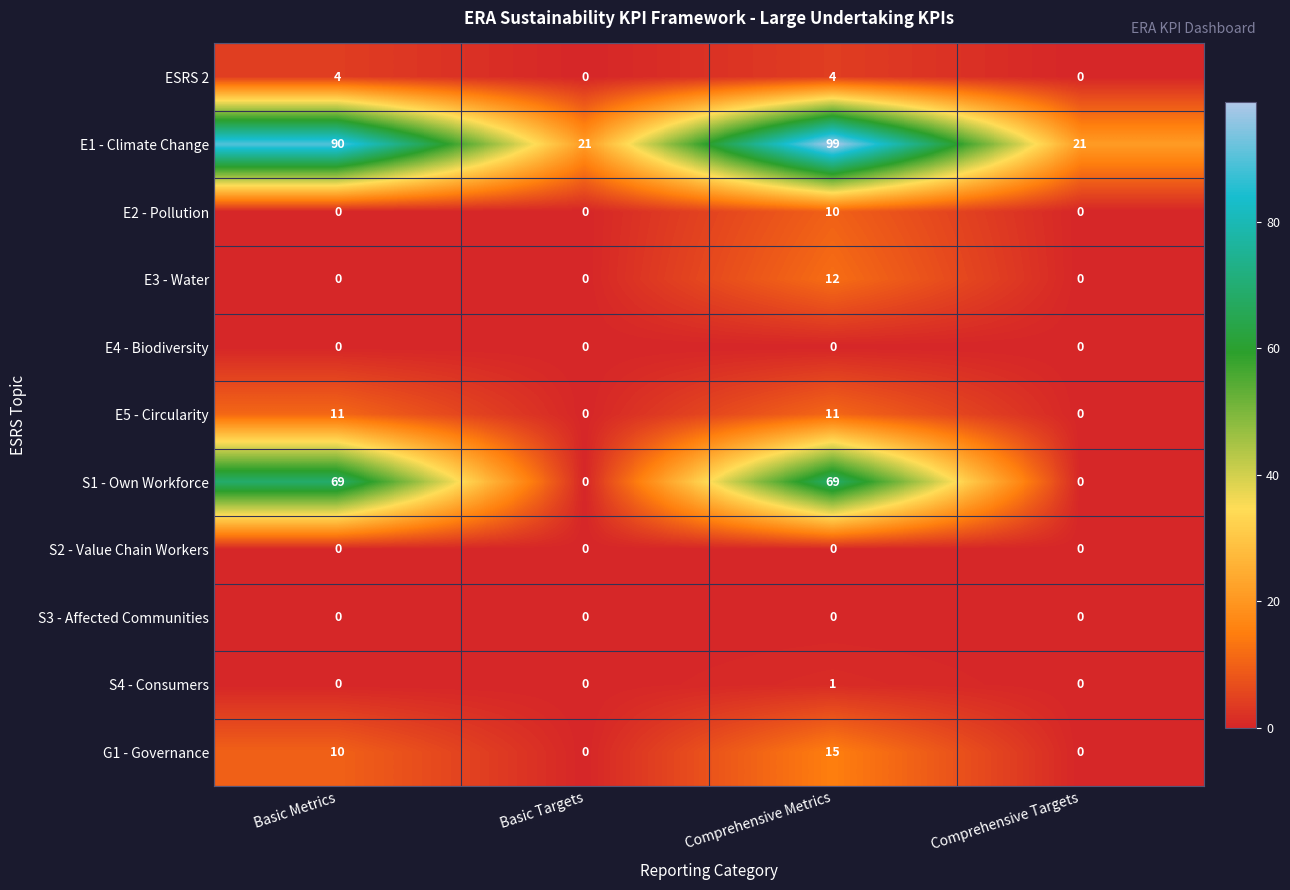

The value of E3 - Water at Comprehensive Targets is -8. True or false?

False